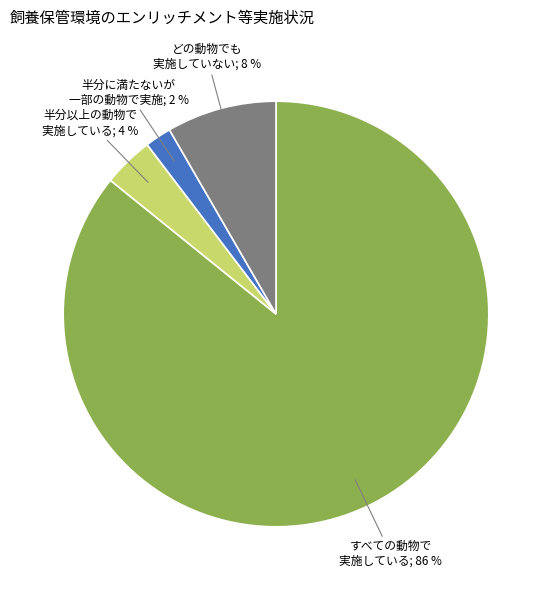

Is there any slice that represents more than half of the pie?

Yes